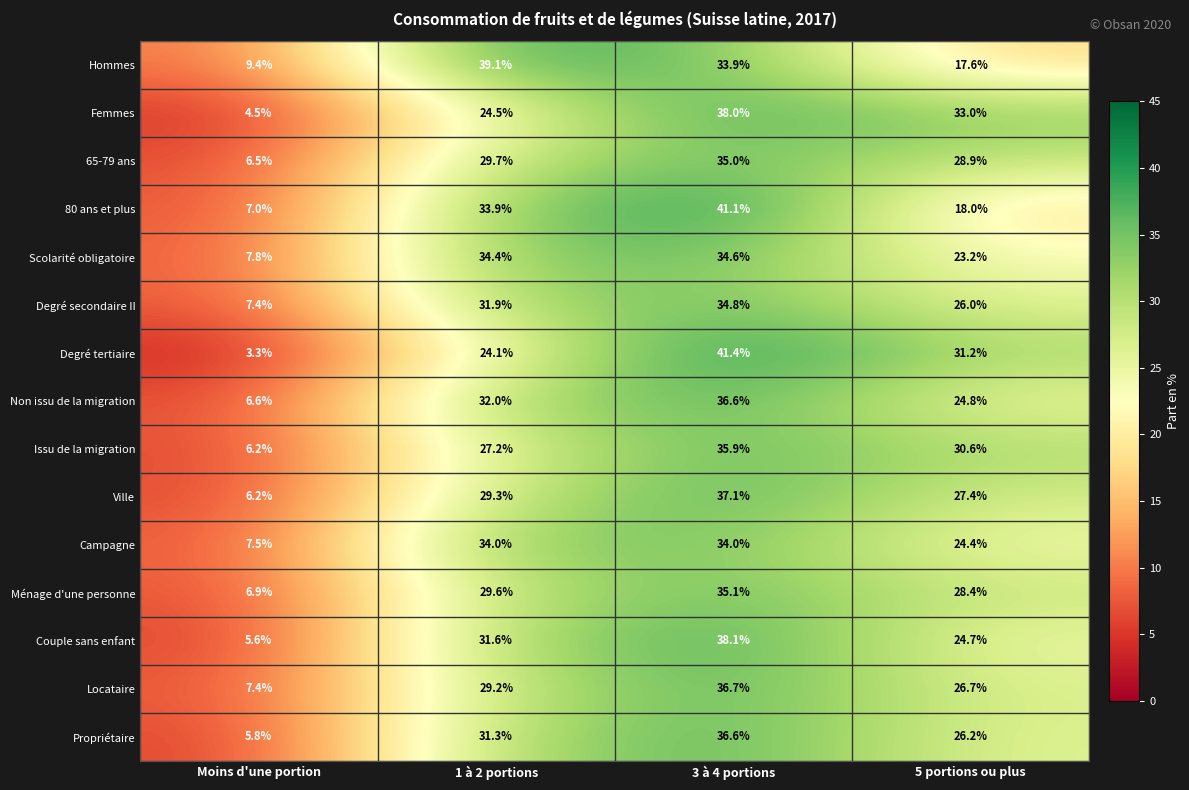

What is the difference between the second highest and minimum values in the Couple sans enfant series?

26.0